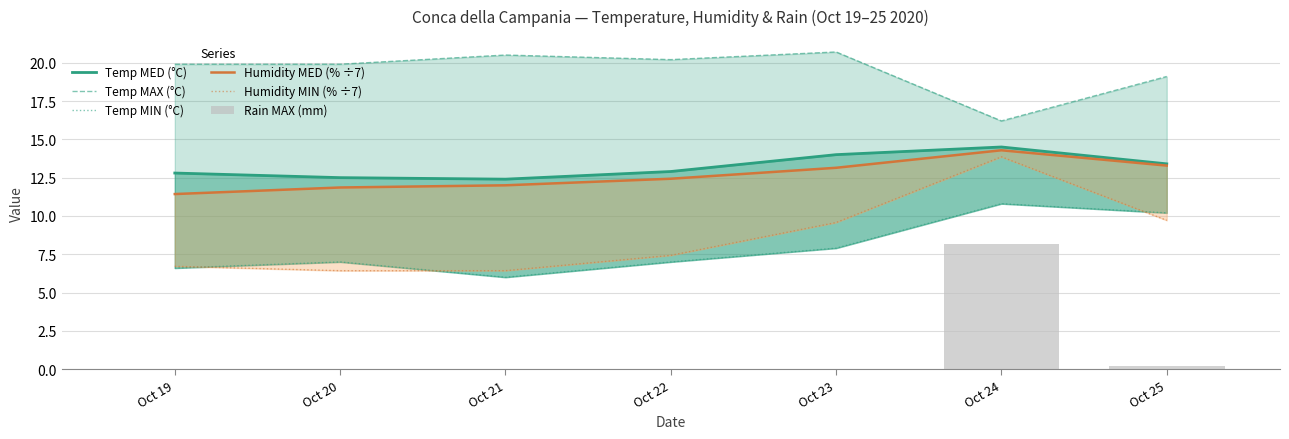

Reading right to left, what are all the values shown in this chart?

Temp MED (°C): Oct 25=13.4	Oct 24=14.5	Oct 23=14.0	Oct 22=12.9	Oct 21=12.4	Oct 20=12.5	Oct 19=12.8
Temp MAX (°C): Oct 25=19.1	Oct 24=16.2	Oct 23=20.7	Oct 22=20.2	Oct 21=20.5	Oct 20=19.9	Oct 19=19.9
Temp MIN (°C): Oct 25=10.2	Oct 24=10.8	Oct 23=7.9	Oct 22=7.0	Oct 21=6.0	Oct 20=7.0	Oct 19=6.6
Humidity MED (% ÷7): Oct 25=13.3	Oct 24=14.3	Oct 23=13.1	Oct 22=12.4	Oct 21=12.0	Oct 20=11.9	Oct 19=11.4
Humidity MIN (% ÷7): Oct 25=9.7	Oct 24=13.9	Oct 23=9.6	Oct 22=7.4	Oct 21=6.4	Oct 20=6.4	Oct 19=6.7
Rain MAX (mm): Oct 25=0.2	Oct 24=8.2	Oct 23=0.0	Oct 22=0.0	Oct 21=0.0	Oct 20=0.0	Oct 19=0.0